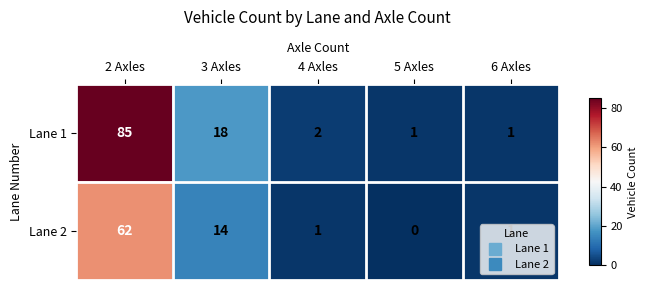

What is the sum of the Lane 1 values at 5 Axles and 2 Axles?

86